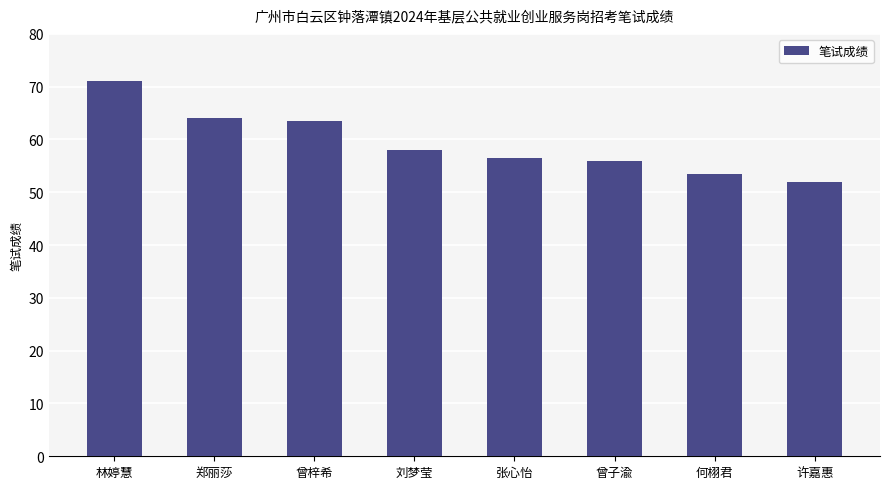

What is the label of the 3rd bar from the right?

曾子渝